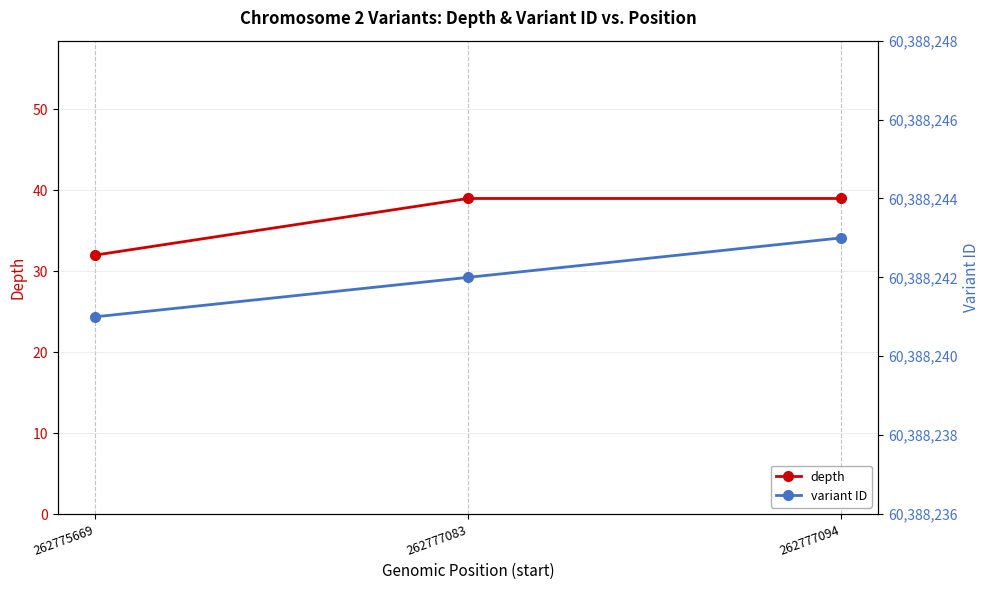

What is the greatest value displayed?

60388243